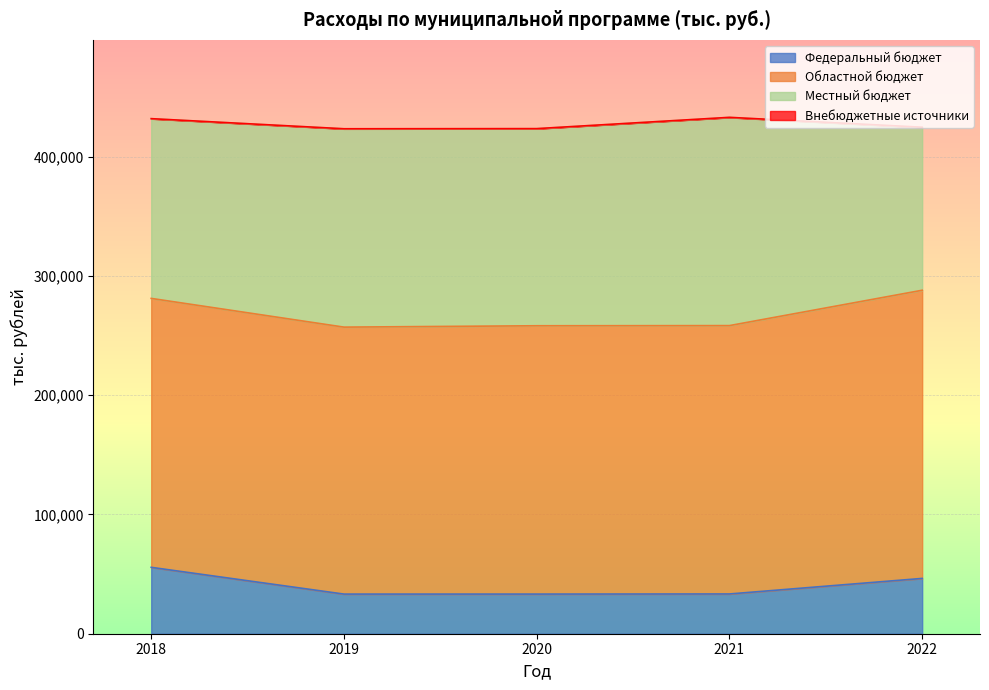

What is the difference between the Областной бюджет values at 2020 and 2019?

1142.1